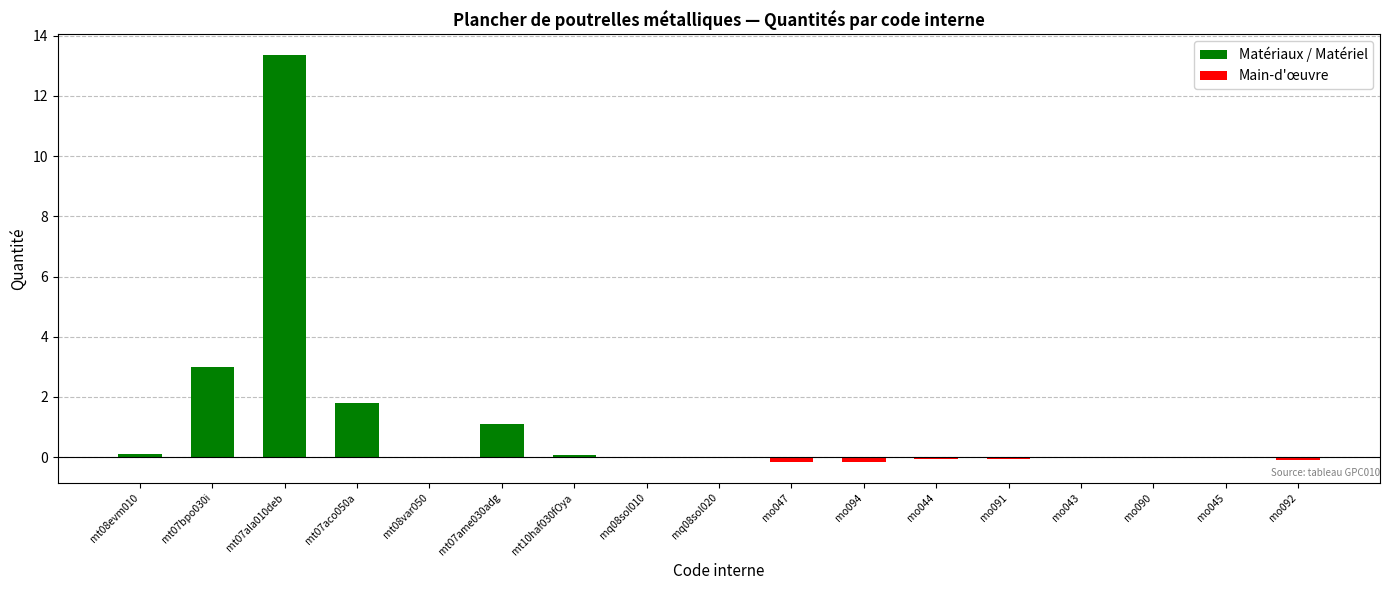

What is the difference between the maximum and minimum values in the Matériaux / Matériel series?

13.4